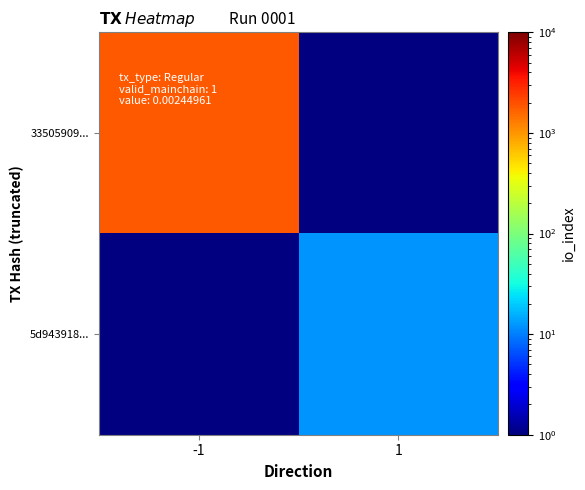

Rank the categories by 5d943918... value from lowest to highest.

-1, 1